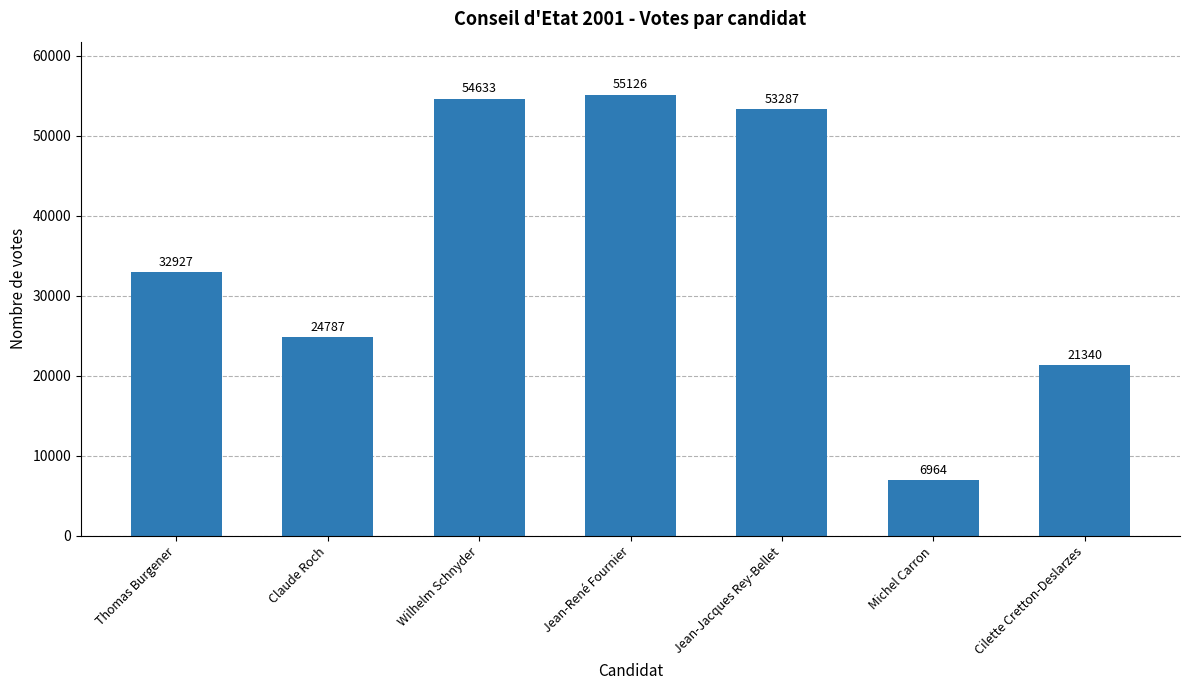

How many values are below 32927?

3